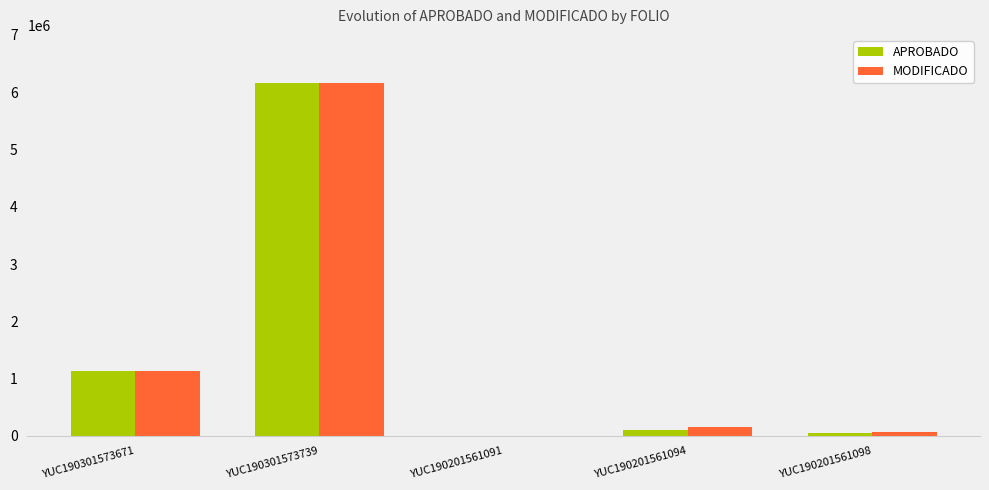

What is the total value across all series at YUC190201561094?

261507